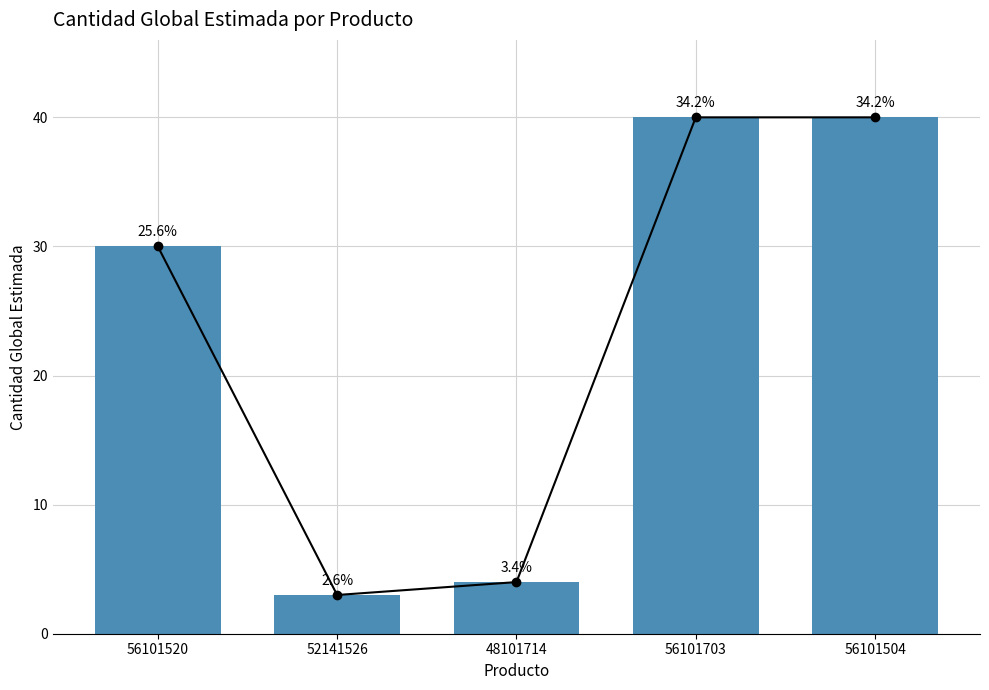

List the labels in order of value, smallest first.

52141526, 48101714, 56101520, 56101703, 56101504